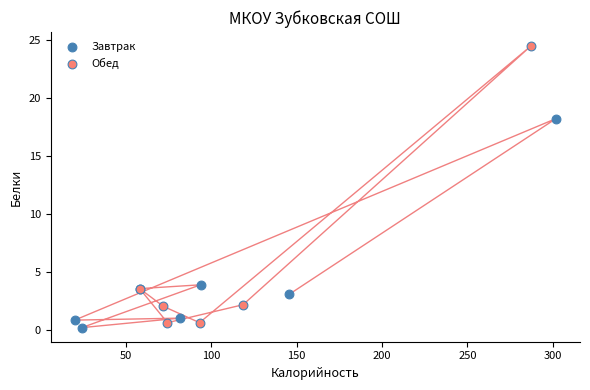

Which series has the largest Y range (max minus min)?

Обед